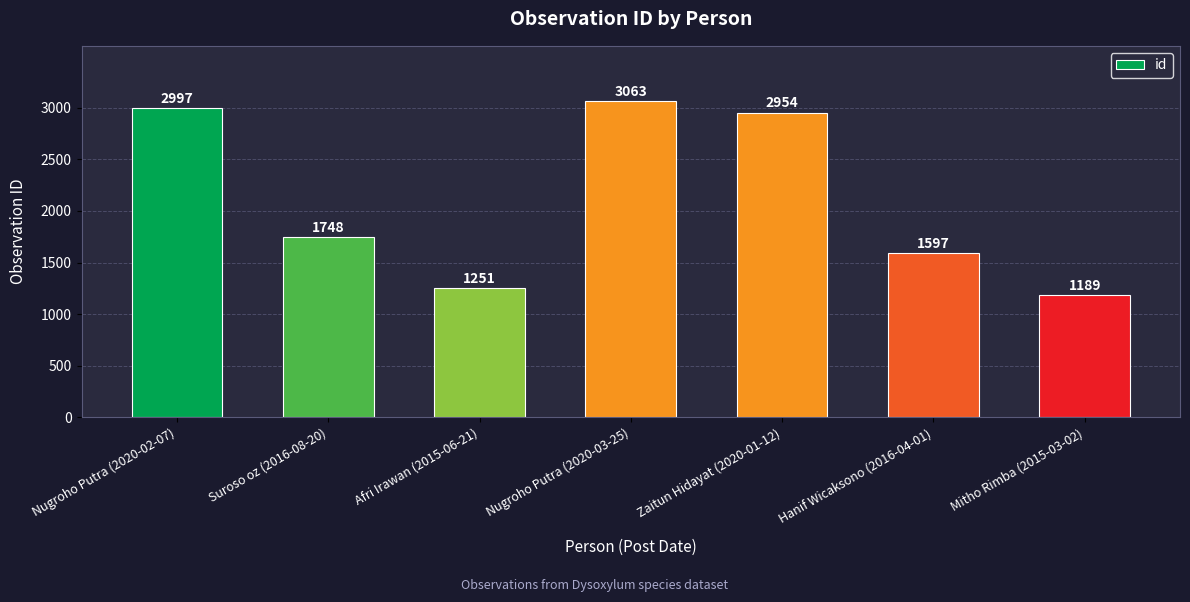

What is the smallest value displayed?

1189